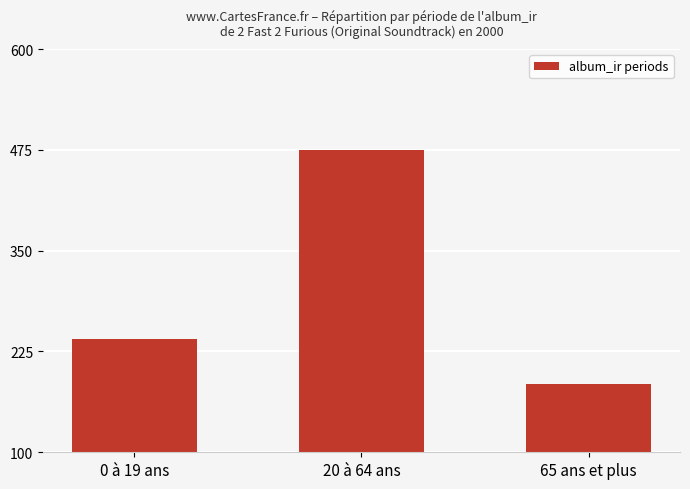

Reading left to right, list all the values displayed in this chart.

0 à 19 ans=240	20 à 64 ans=475	65 ans et plus=185